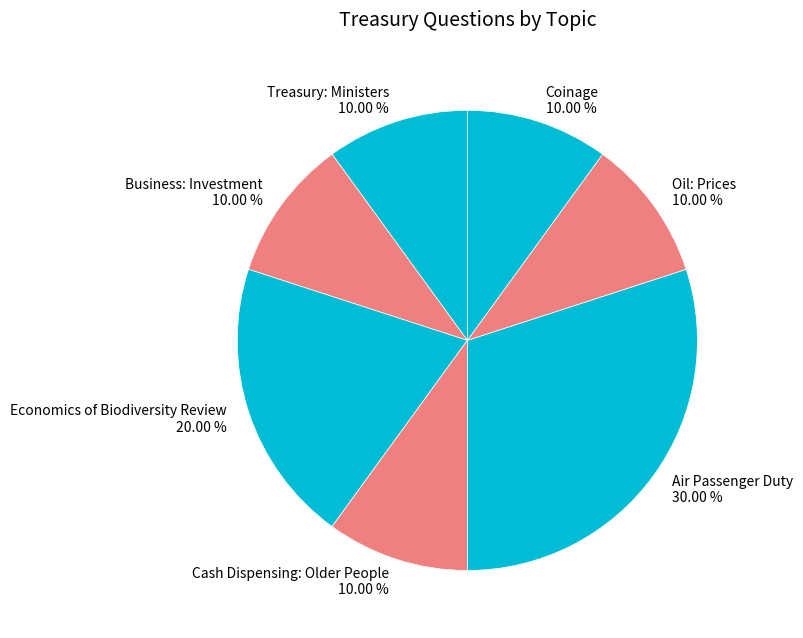

Which slice is the largest?

Air Passenger Duty